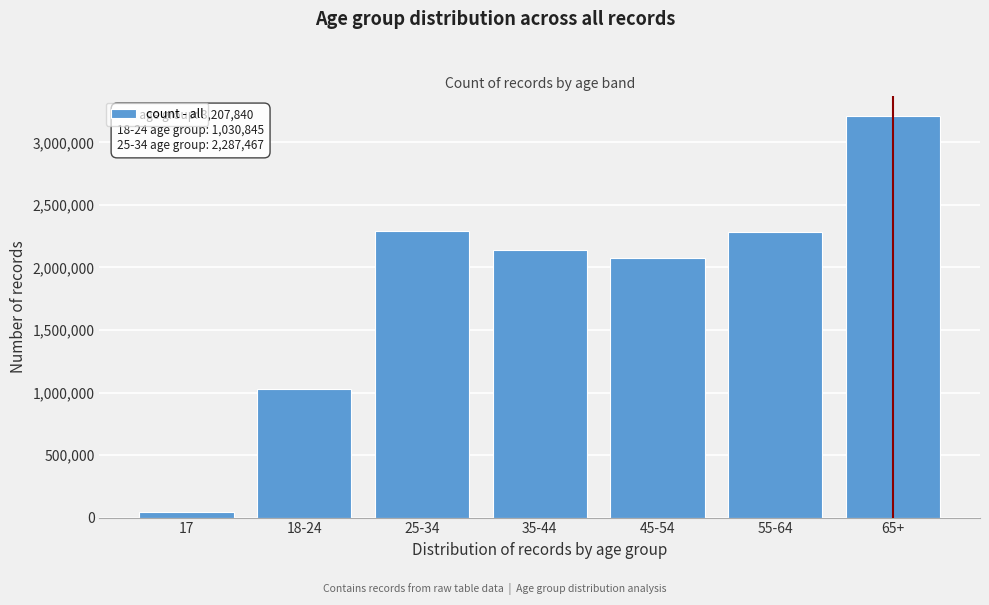

What value does the data have at 45-54?

2078355